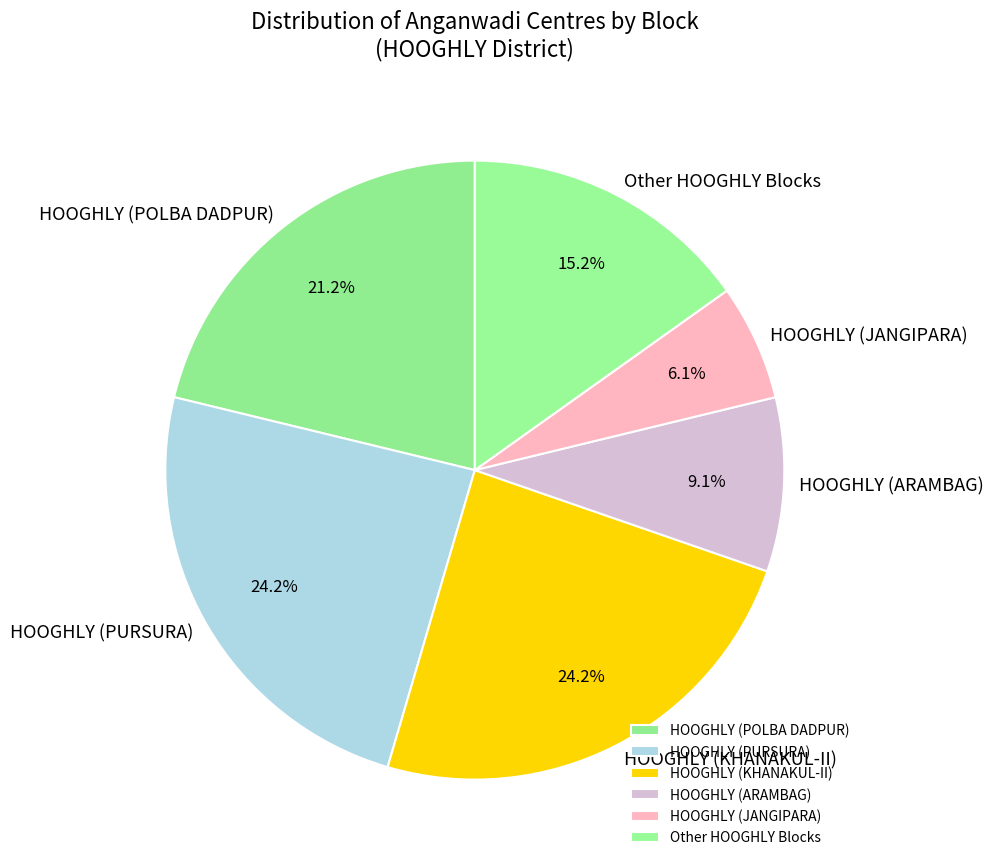

Does any single category account for the majority?

No